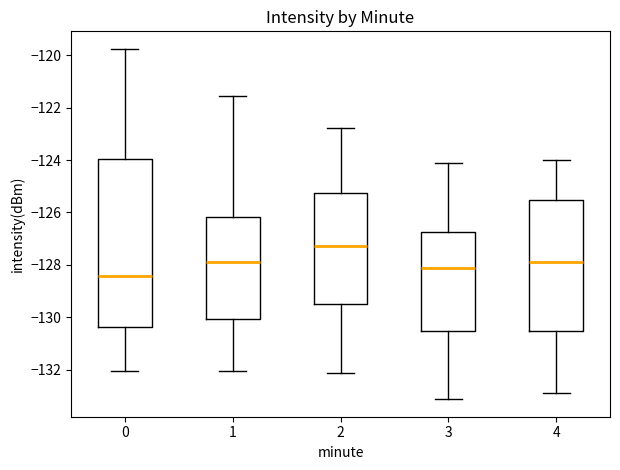

Which box's median line is the highest?

2